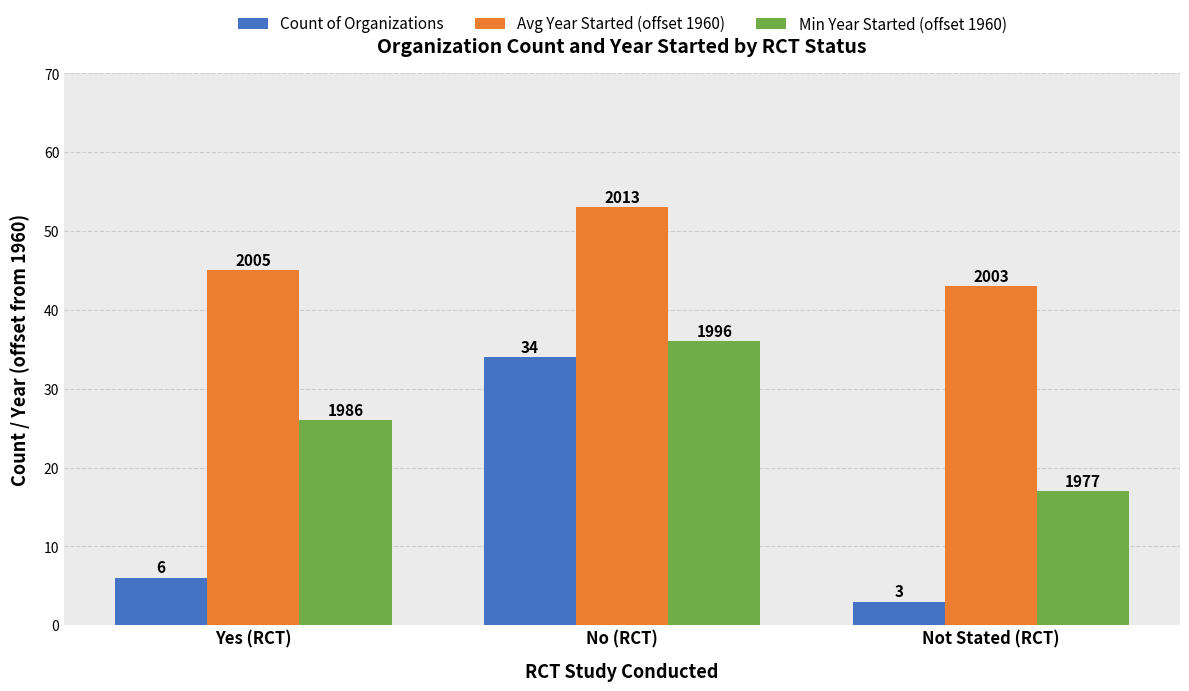

Are the bars grouped side by side (vs. stacked)?

Yes